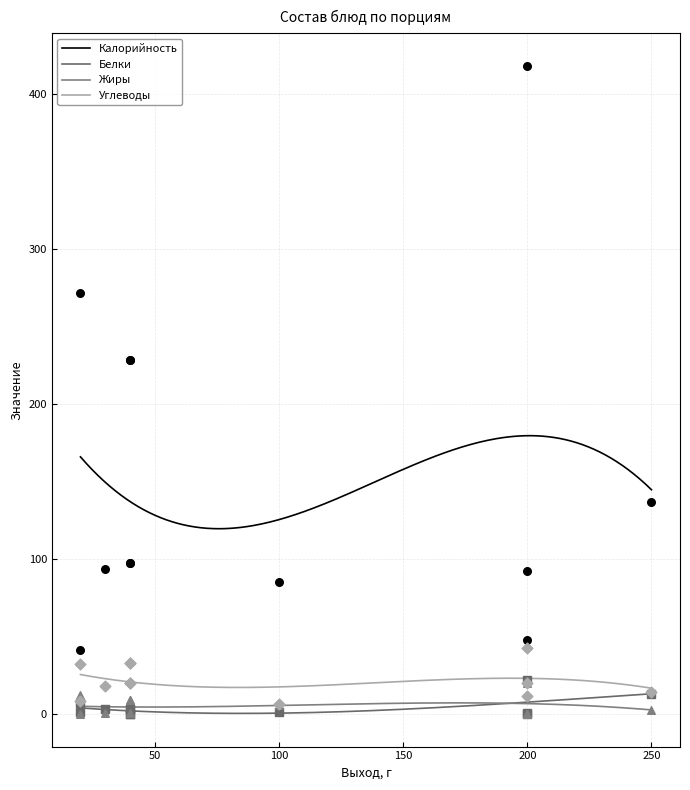

Which series contains the highest Y value?

Калорийность